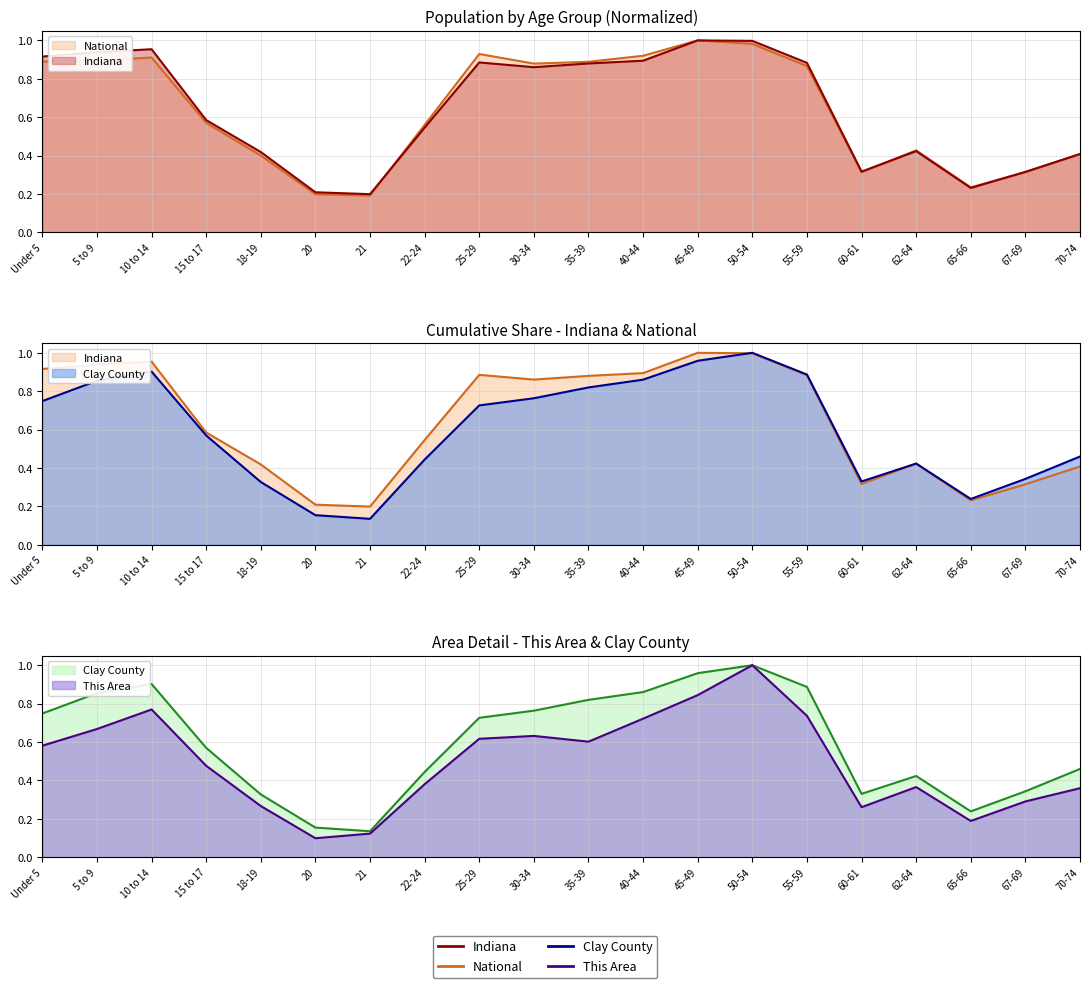

What is the difference between the Clay County values at 65-66 and 5 to 9?

0.6